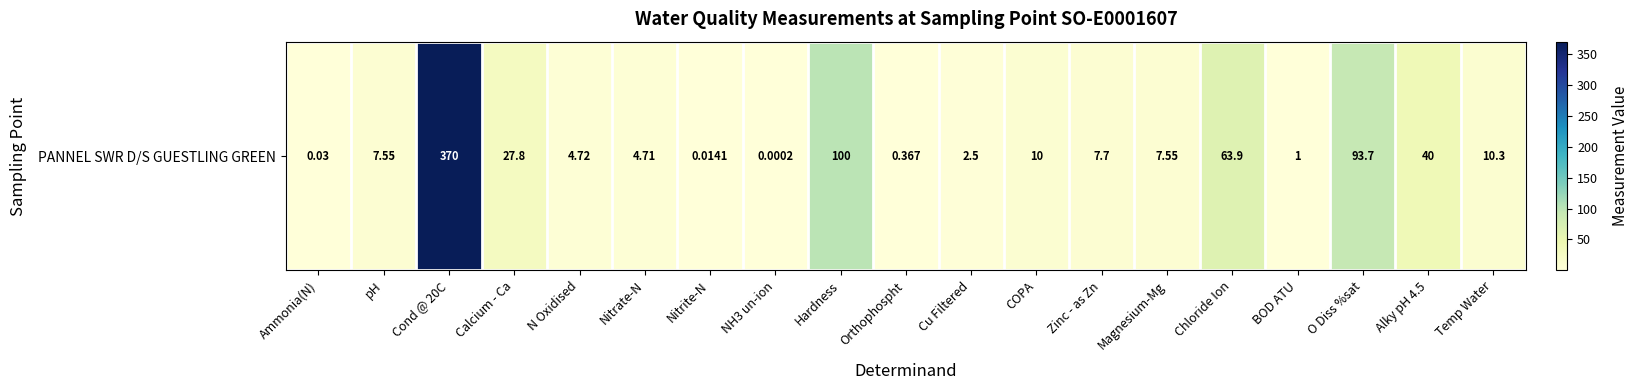

What is the change in value from Chloride Ion to Alky pH 4.5?

-23.9